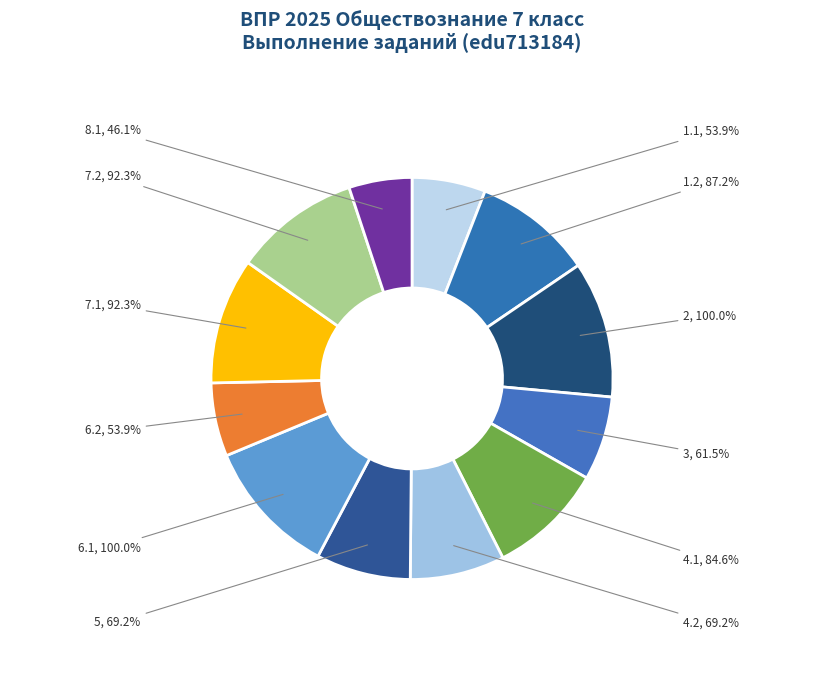

Rank the categories by value from lowest to highest.

8.1, 1.1, 6.2, 3, 4.2, 5, 4.1, 1.2, 7.1, 7.2, 2, 6.1